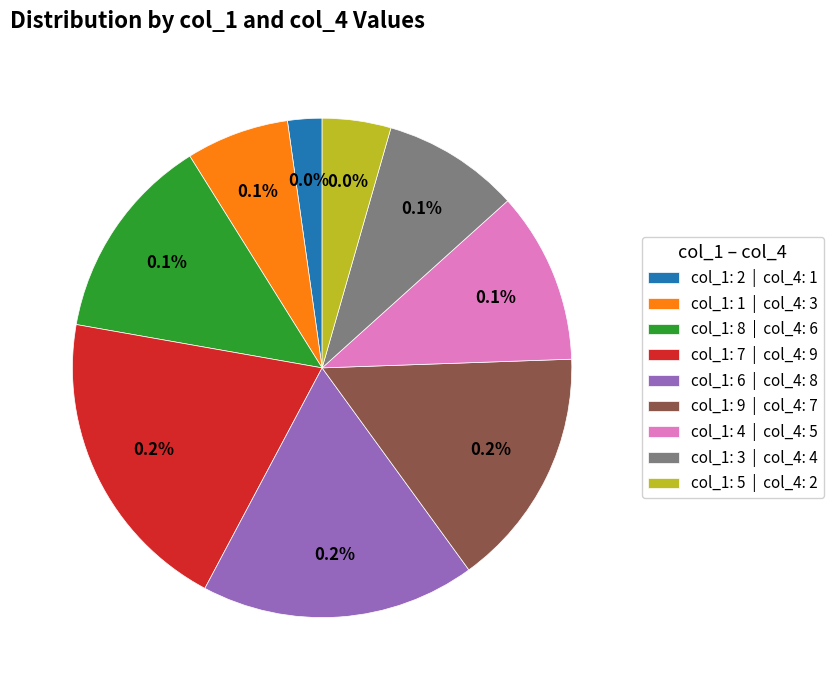

To the nearest percent, what portion does 8 represent?

13%